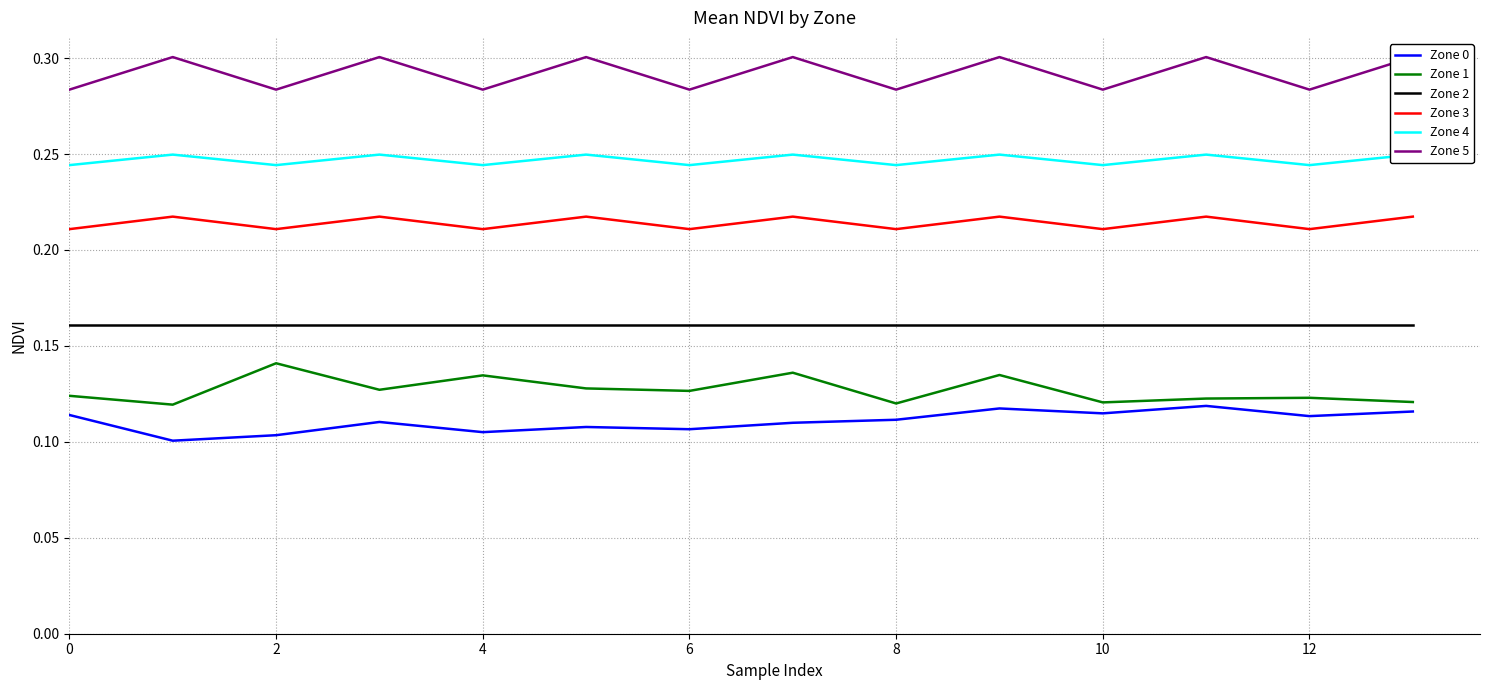

In Zone 3, how many points are higher than both neighbors (excluding endpoints)?

6